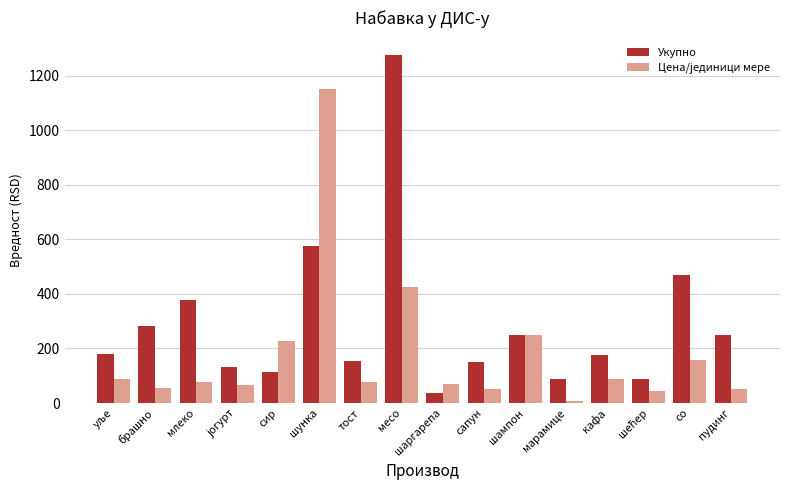

Where is Укупно nearest to the value 655?

шунка